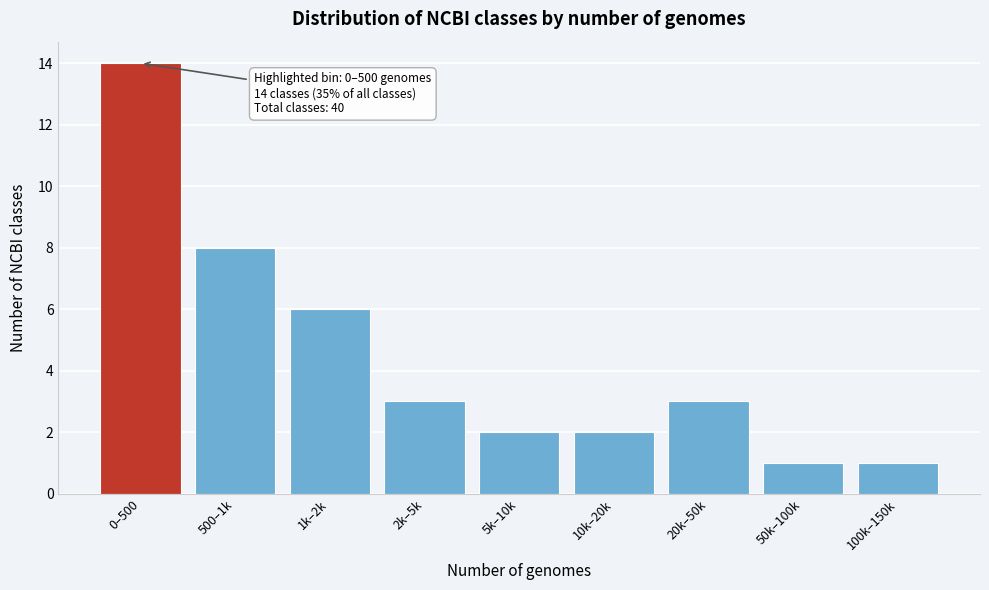

Reading right to left, list all the values displayed in this chart.

100k–150k=1	50k–100k=1	20k–50k=3	10k–20k=2	5k–10k=2	2k–5k=3	1k–2k=6	500–1k=8	0–500=14